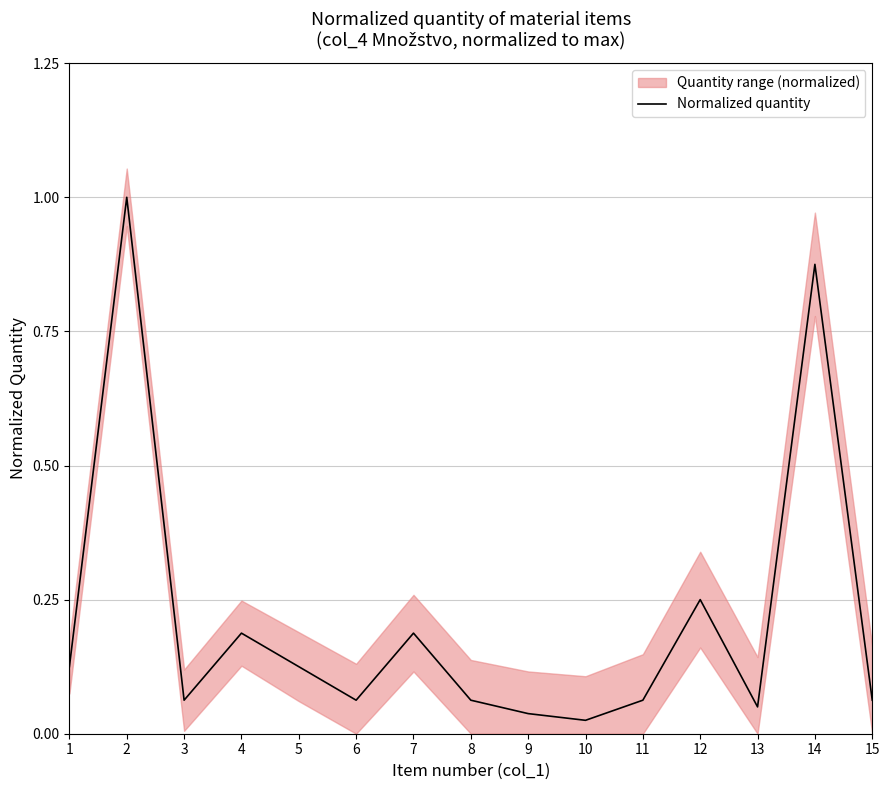

Reading left to right, what are all the values shown in this chart?

0.1	1.0	0.1	0.2	0.1	0.1	0.2	0.1	0.0	0.0	0.1	0.2	0.1	0.9	0.1